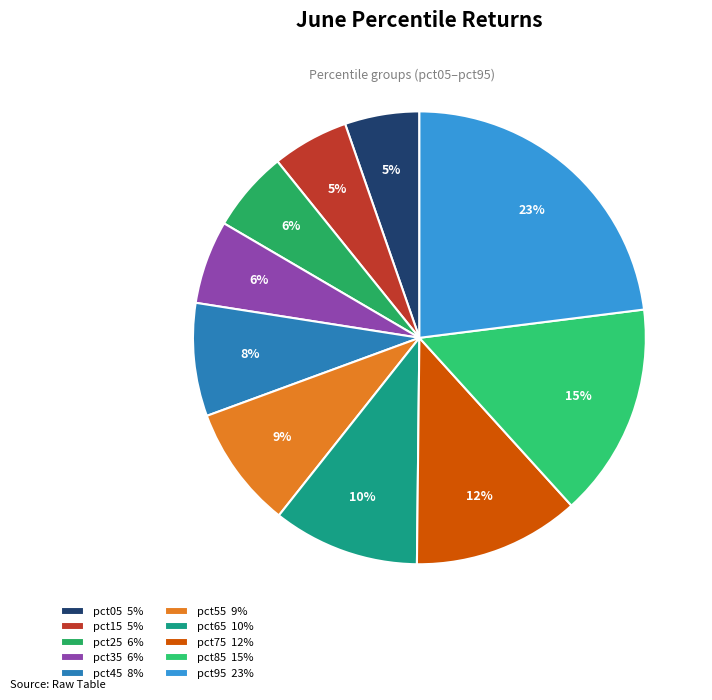

How much of the chart is everything except pct35?

94.0%